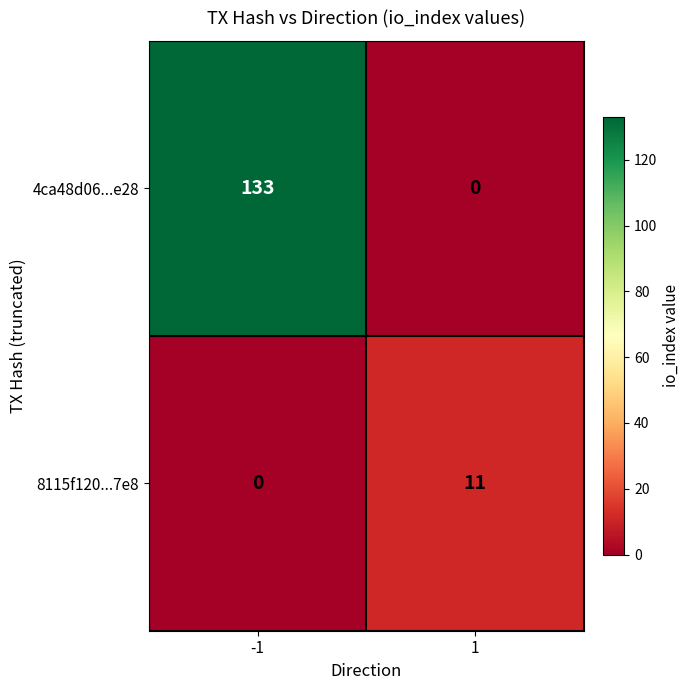

What is the sum of all 8115f120...7e8 values?

11